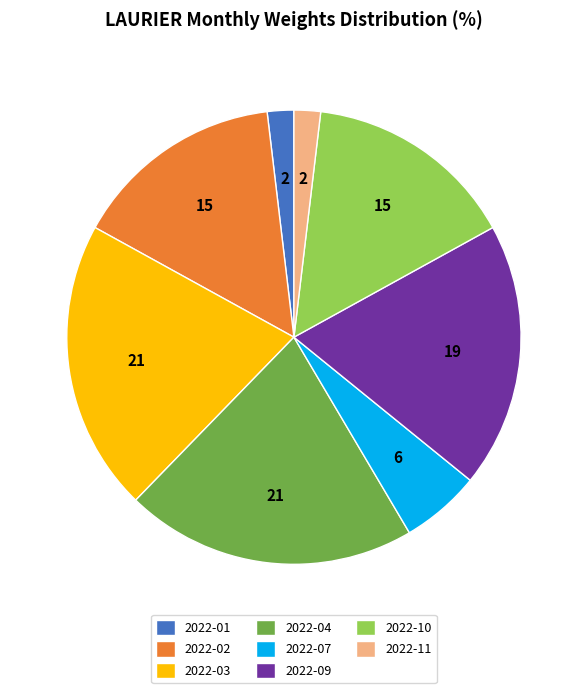

Approximately how many times larger is the value at 2022-03 compared to 2022-04?

1.0